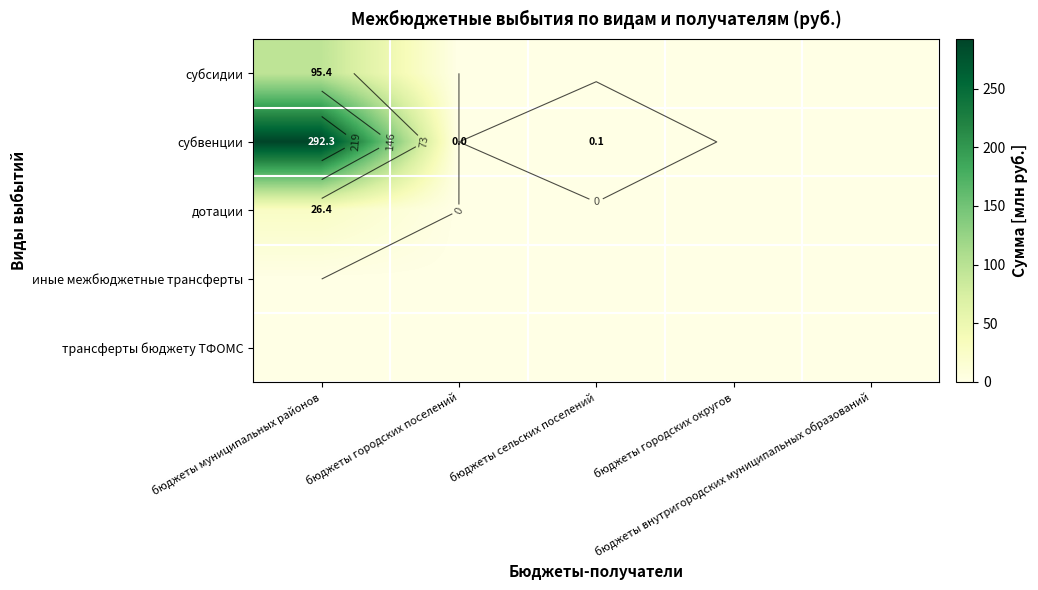

The дотации series shows -10.4 at бюджеты городских поселений. True or false?

False